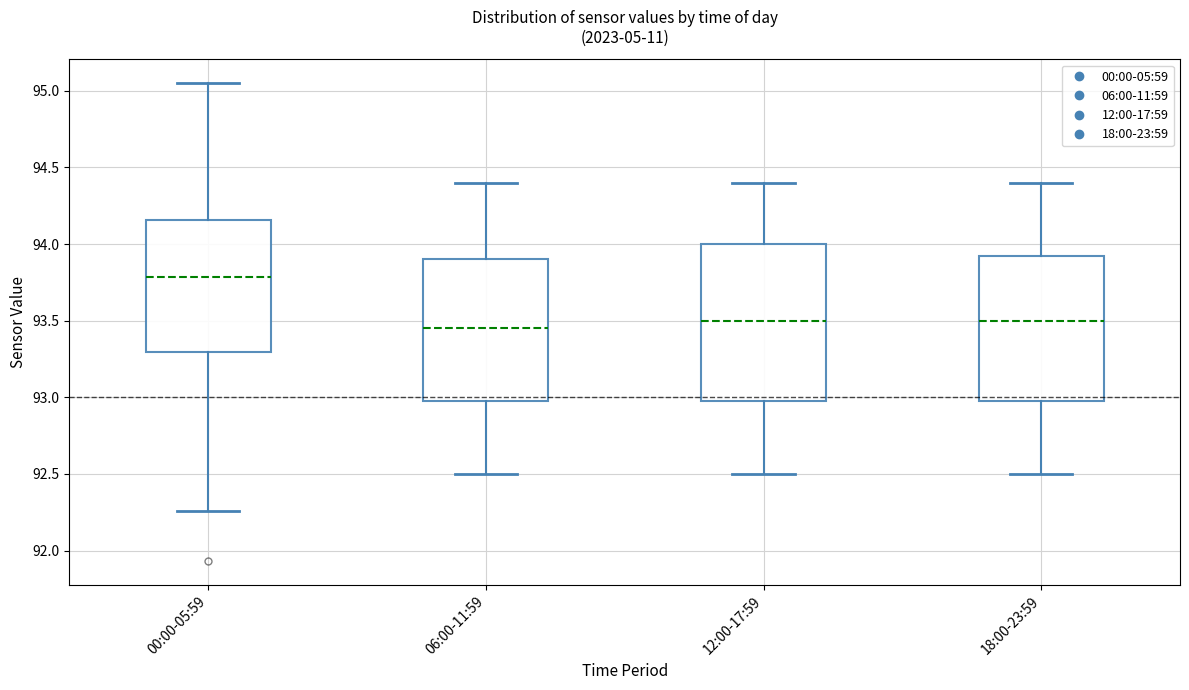

Where is the upper edge of the box for 12:00-17:59 on the y-axis? The values are not printed on the chart, so give them approximately, as read against the axis.

94.00